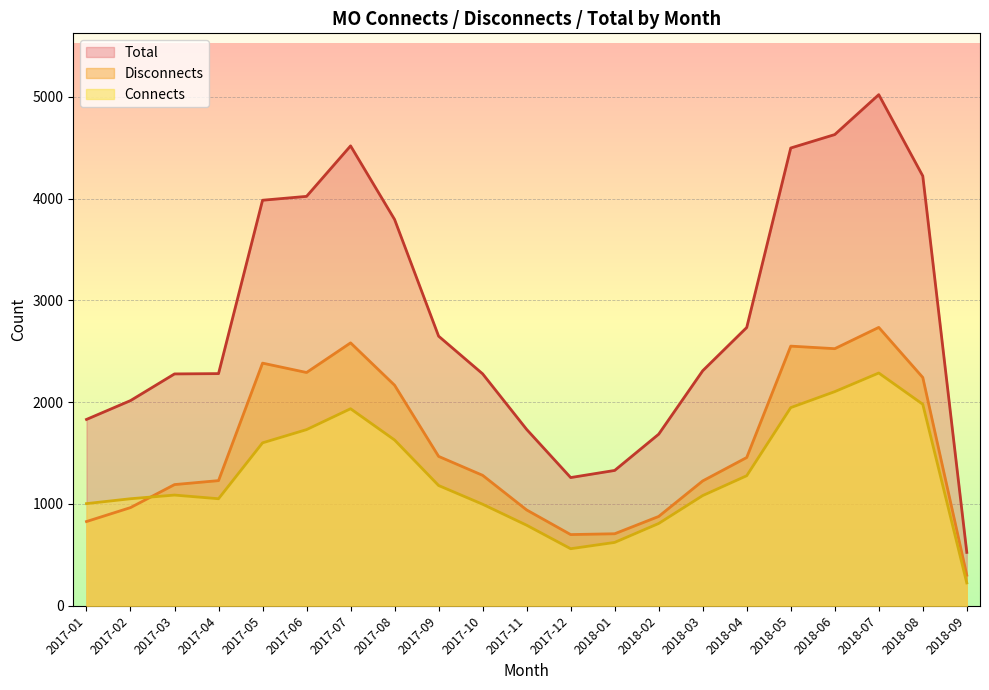

At which category is the sum across all series the highest?

2018-07